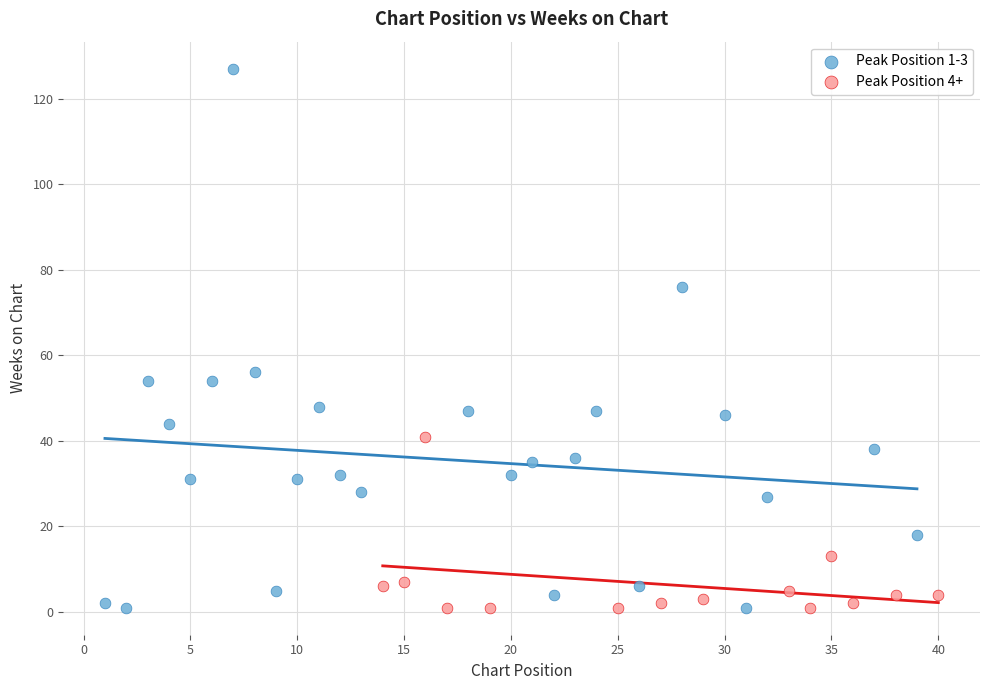

Which series has the largest Y range (max minus min)?

Peak Position 1-3